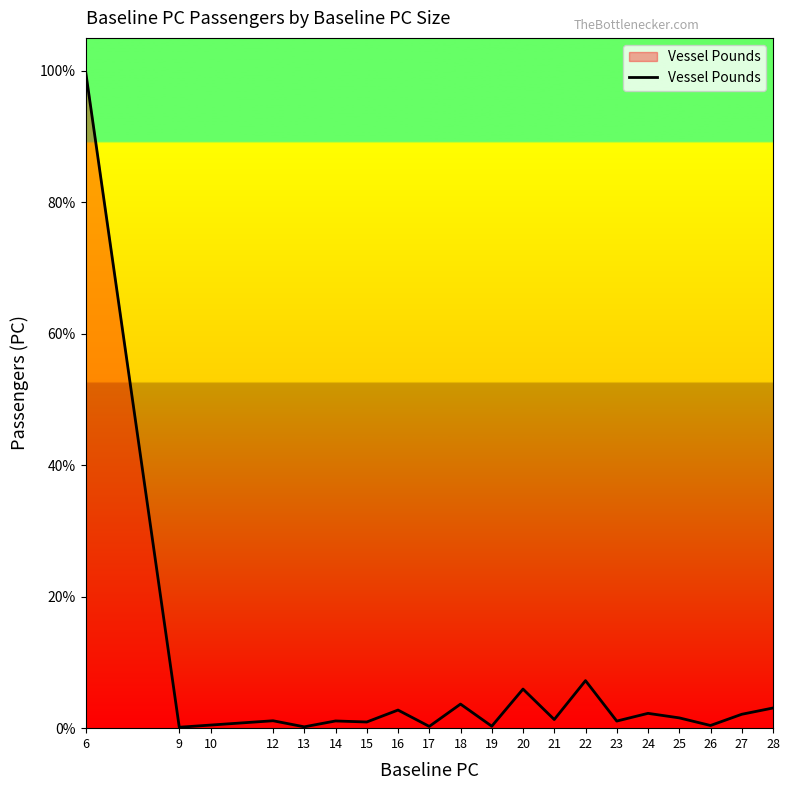

Read the value at 23, to the nearest 100.

100